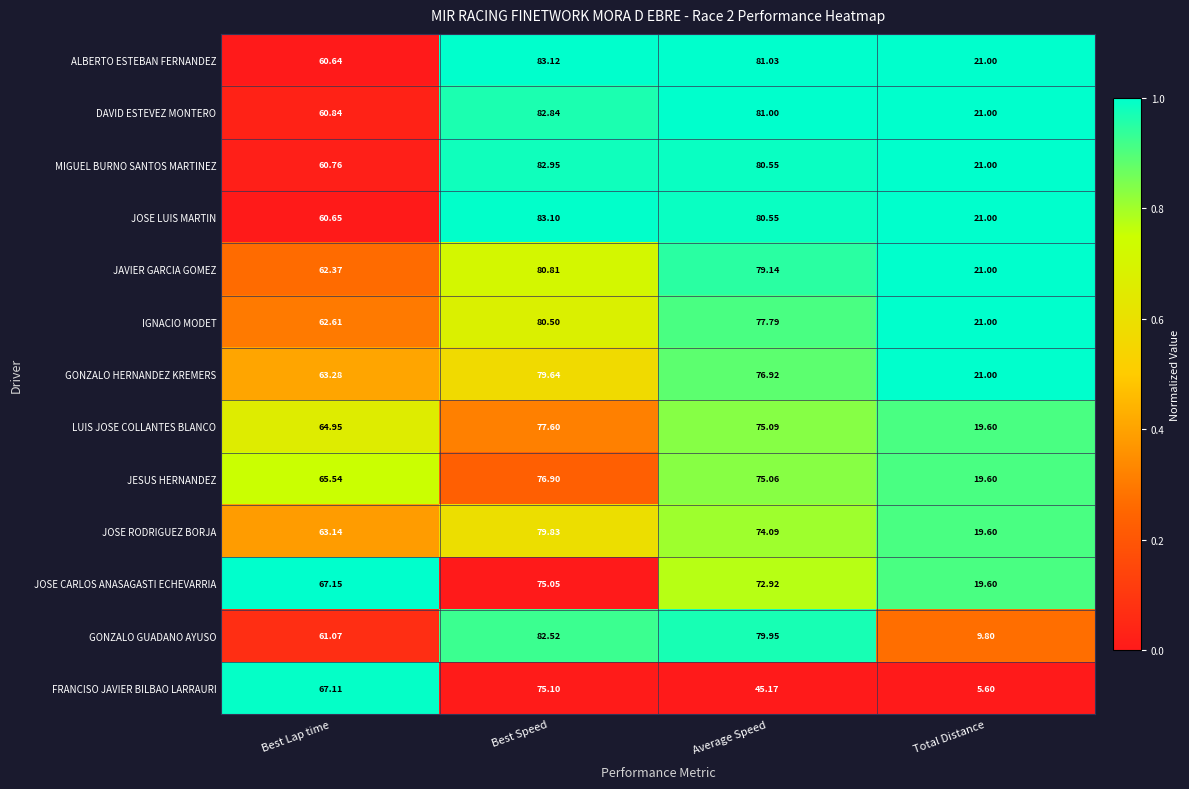

Where is GONZALO HERNANDEZ KREMERS nearest to the value 50?

Best Lap time